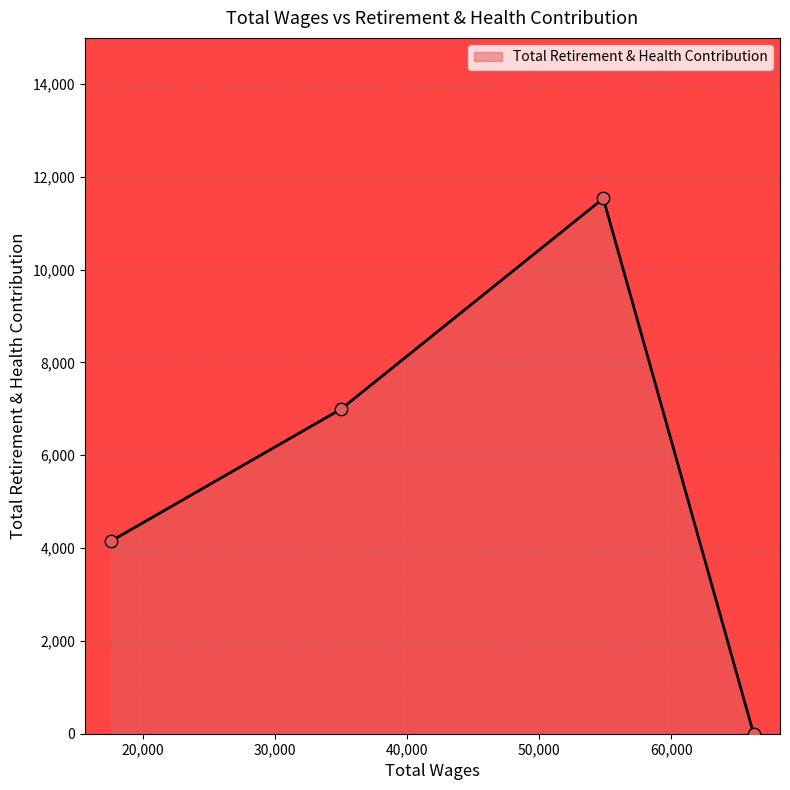

How many interior local peaks (higher than both neighbors) does the data have?

1